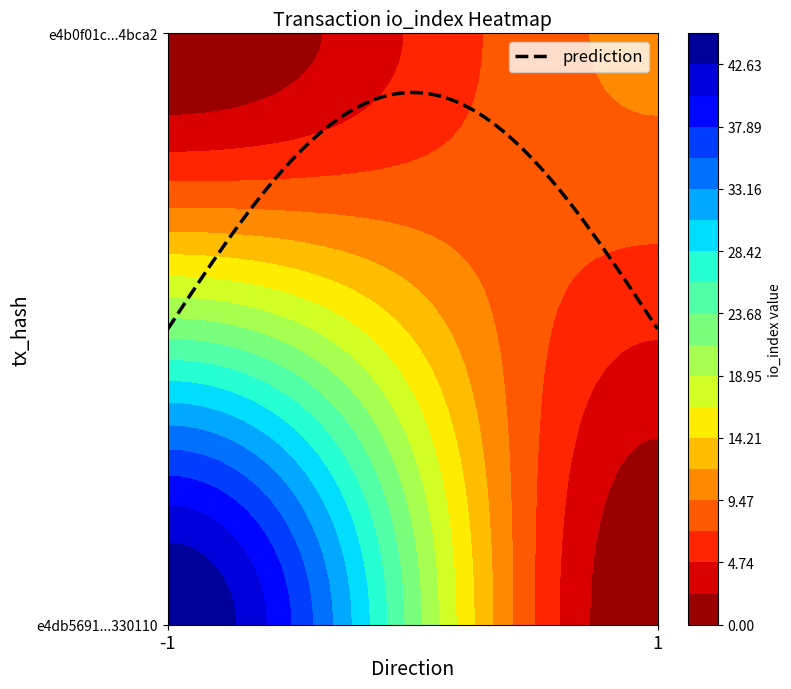

Which series has the largest total across all categories?

e4db5691574ae521ef3c2caa0ec672957330110